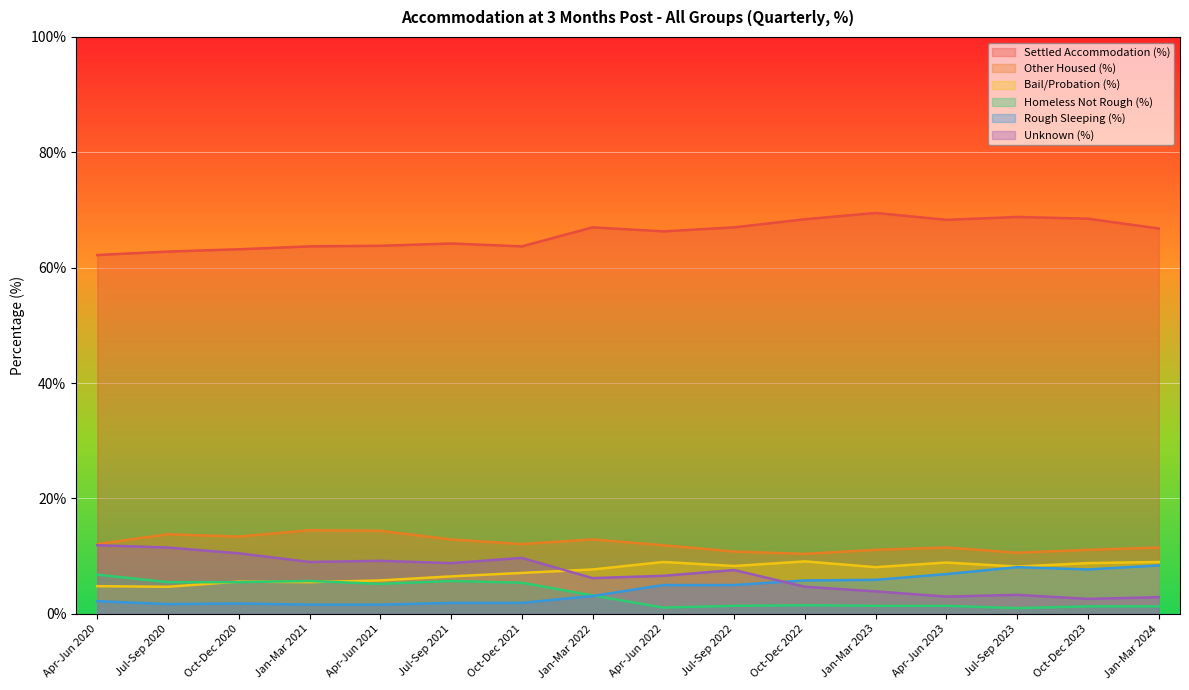

What is the sum of all Homeless Not Rough (%) values?

53.4